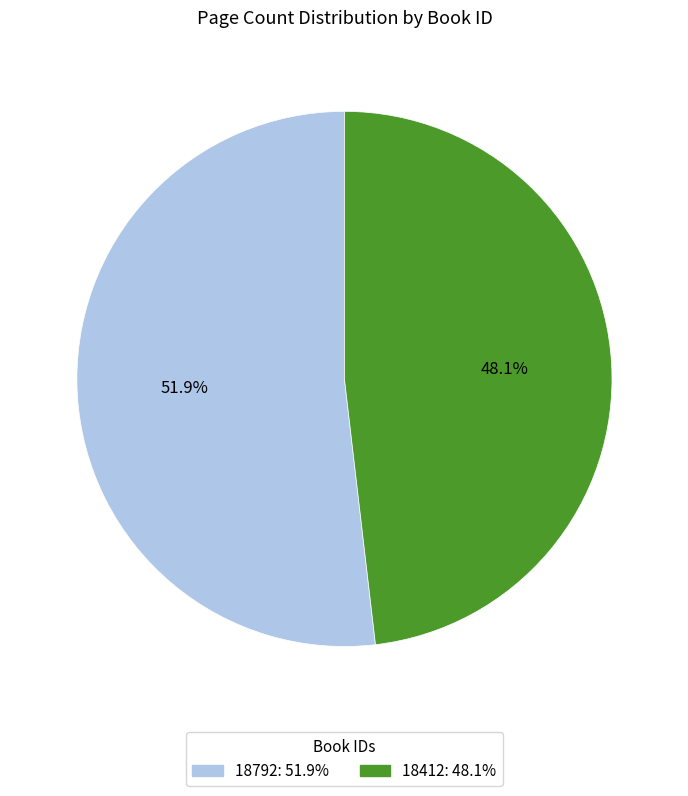

Rank the categories by value from highest to lowest.

18792, 18412